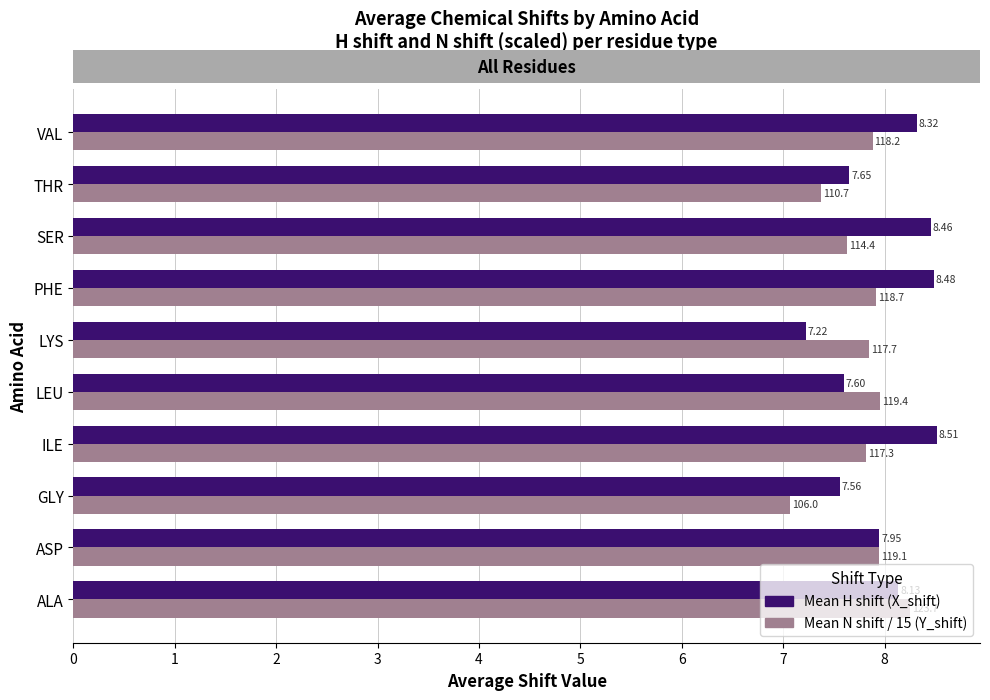

List the series in order of their peak value, highest first.

Mean H shift (X_shift), Mean N shift / 15 (Y_shift)